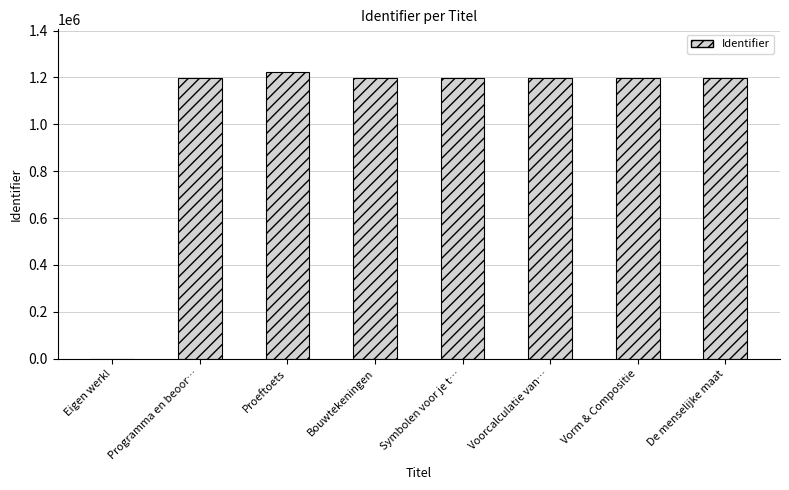

Read the value at Voorcalculatie van….

1196874